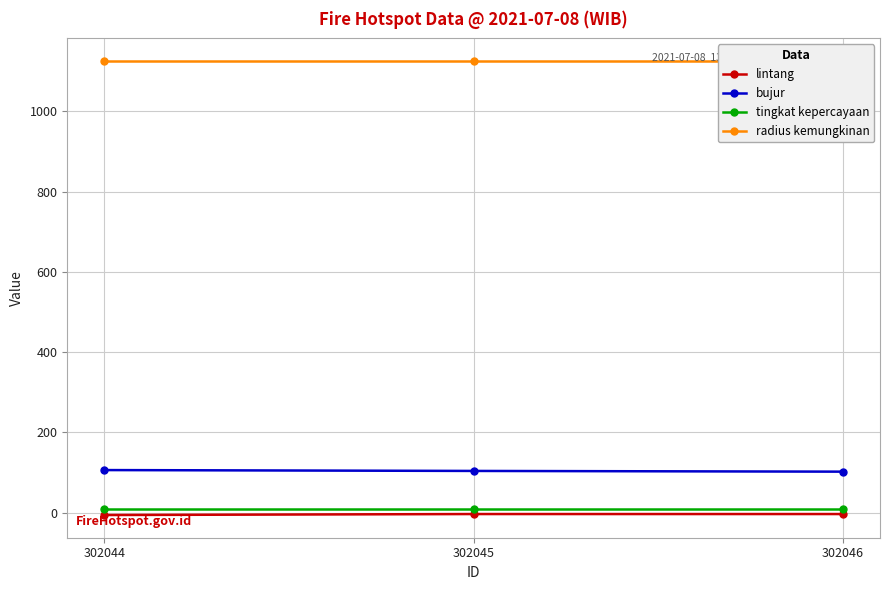

Is this an area chart (filled region under the line)?

No